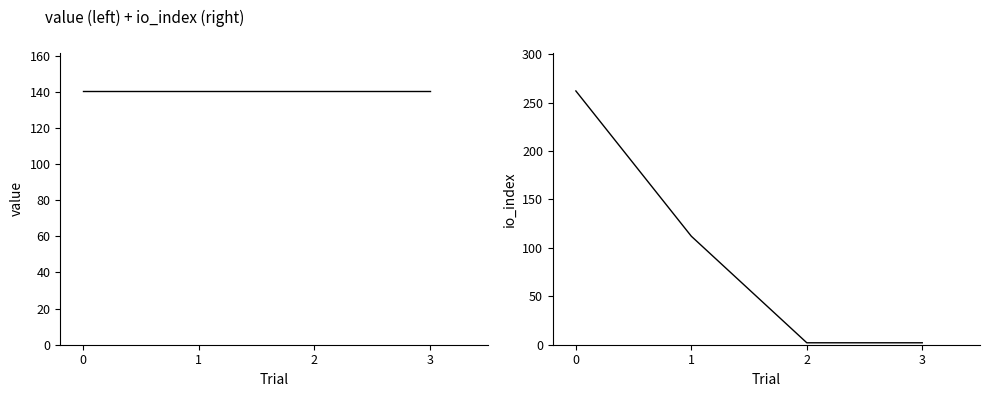

What is the maximum value for value?

140.4